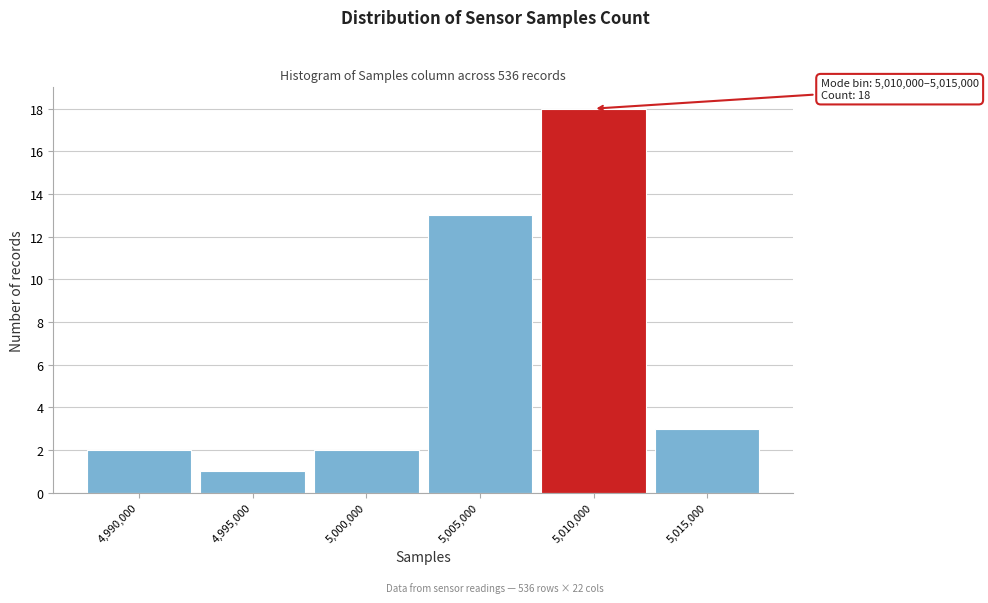

Reading right to left, extract all data points from this chart.

5,015,000=3	5,010,000=18	5,005,000=13	5,000,000=2	4,995,000=1	4,990,000=2